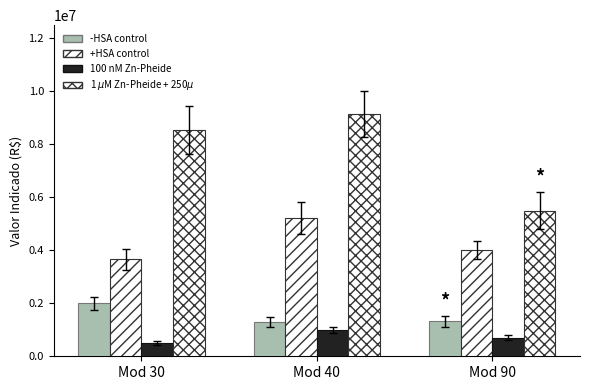

Where does the 100 nM Zn-Pheide series first go above 700000?

Mod 40